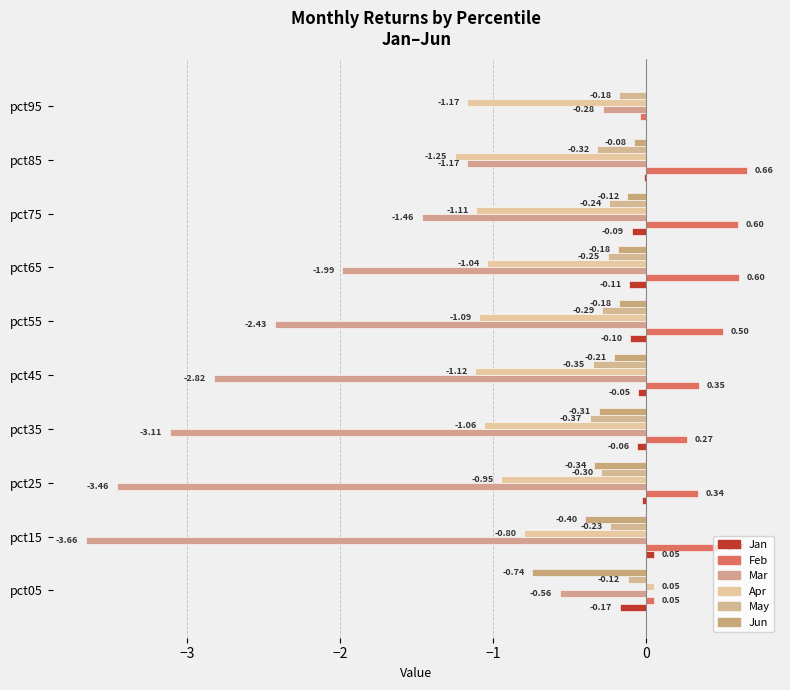

What are all the series names shown in the legend?

Jan, Feb, Mar, Apr, May, Jun